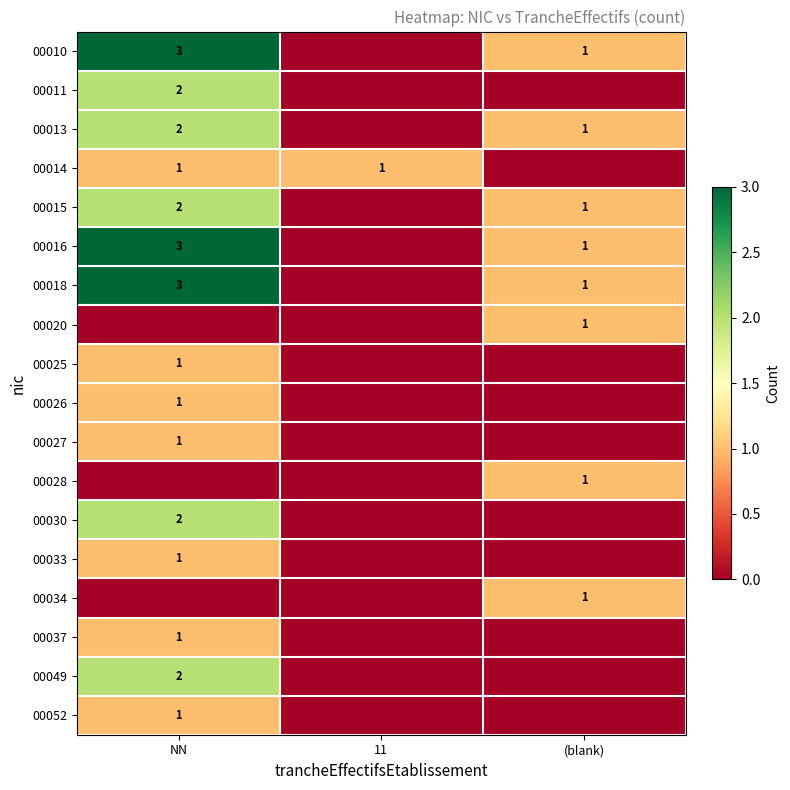

The value of 00018 at NN is 3. True or false?

True